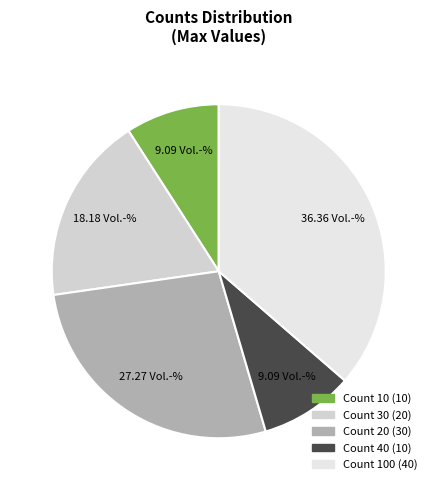

Which category has the smallest portion of the pie?

10